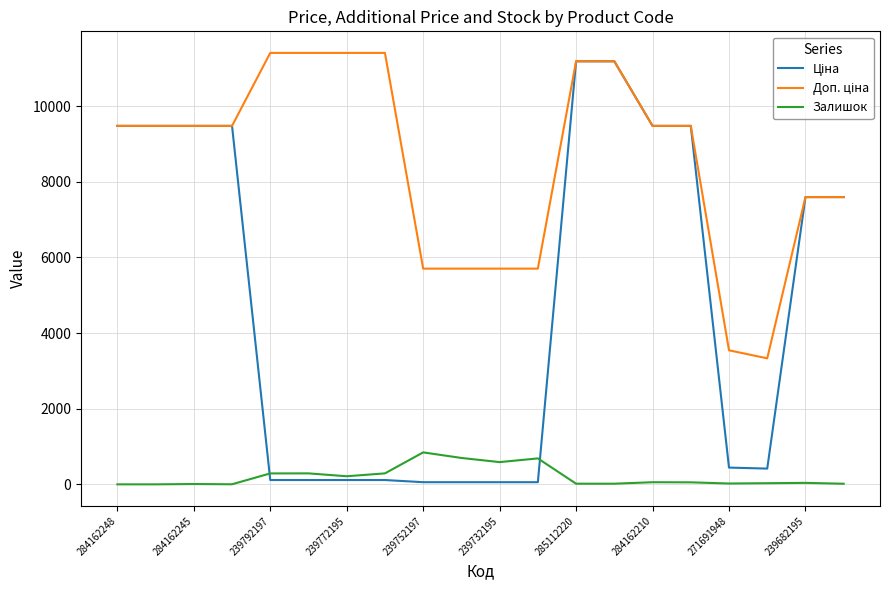

What is the maximum value shown in the chart?

11410.0